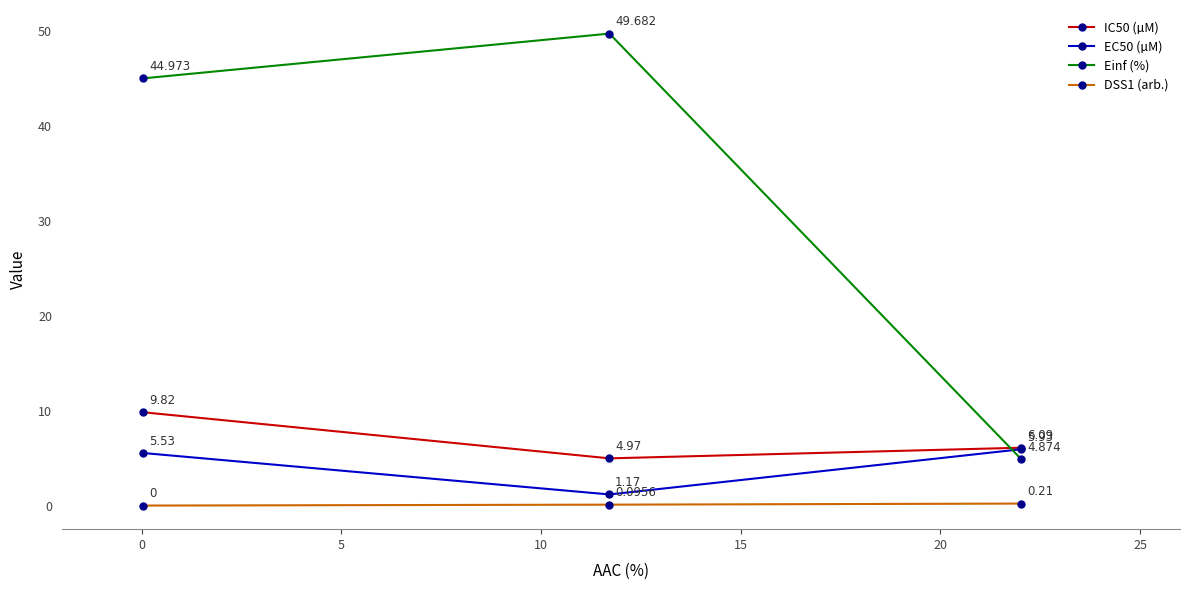

Which series has the largest total across all categories?

Einf (%)